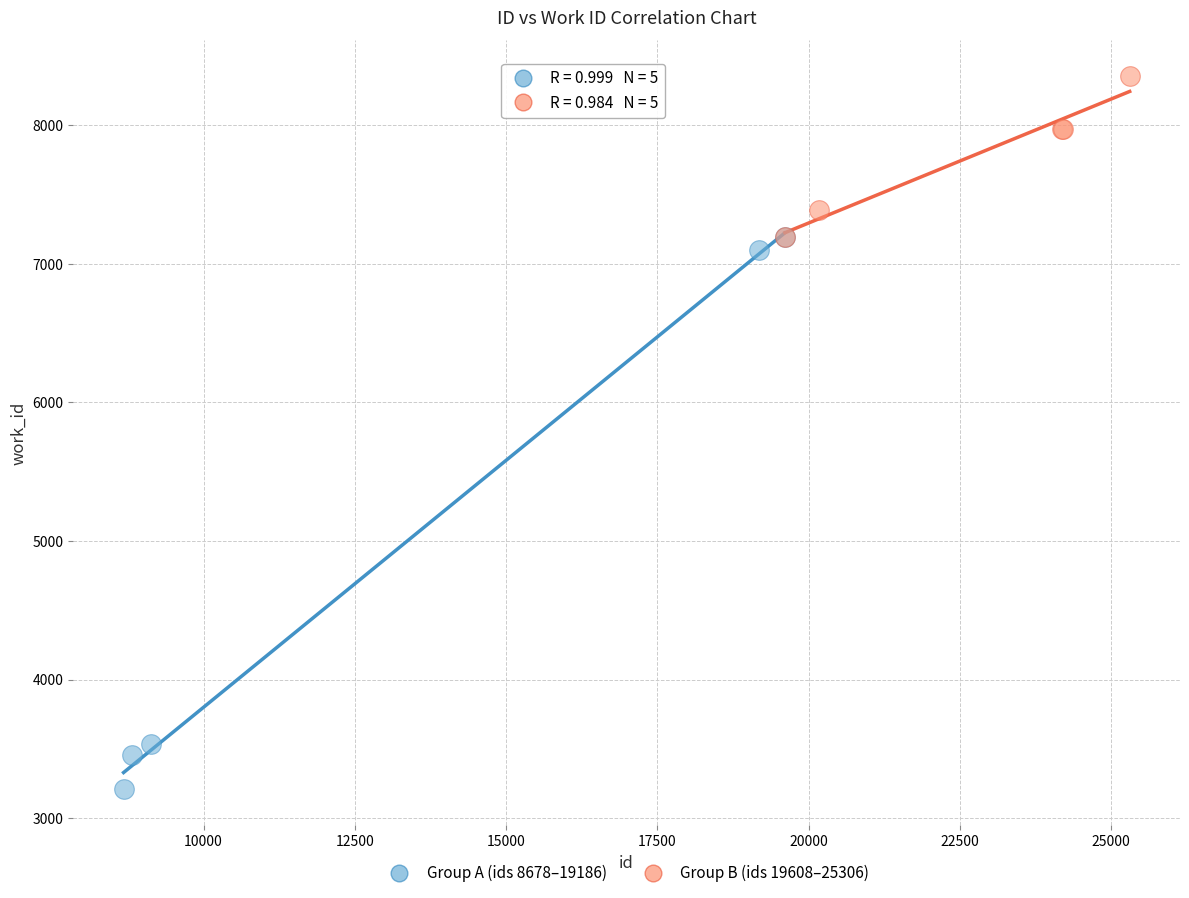

Which series contains the lowest Y value?

Group A (ids 8678–19186)